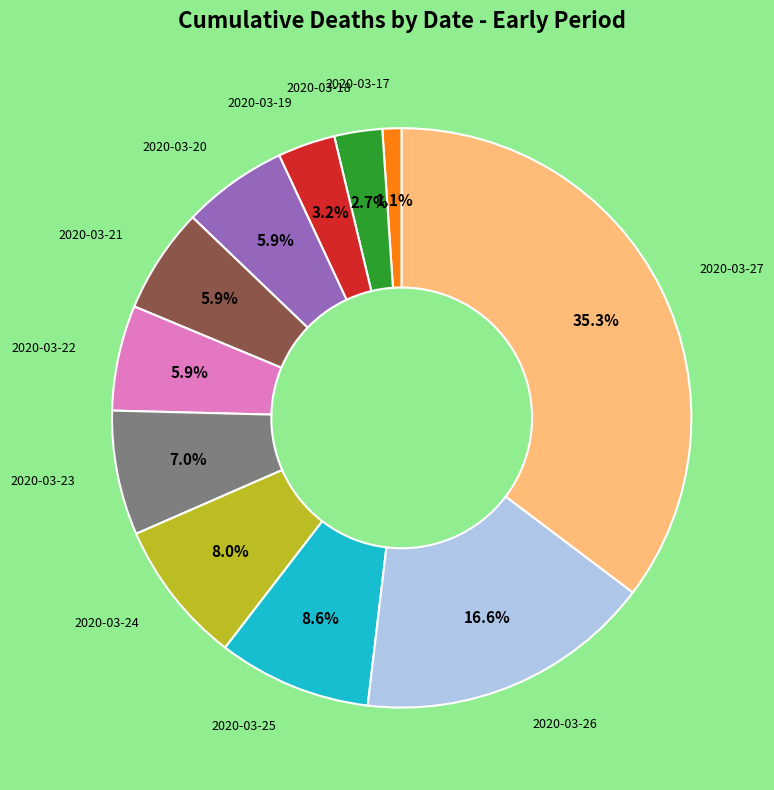

Does any single category account for the majority?

No